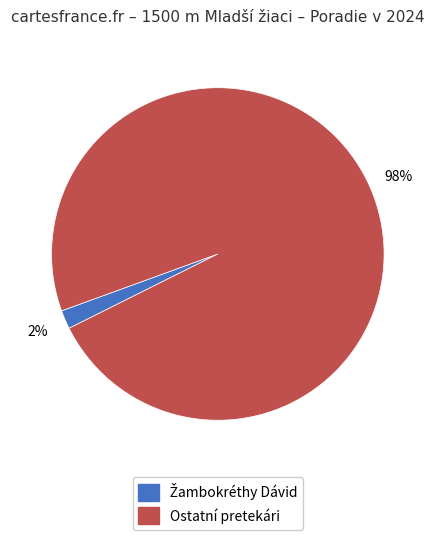

Is there a majority slice in this chart?

Yes